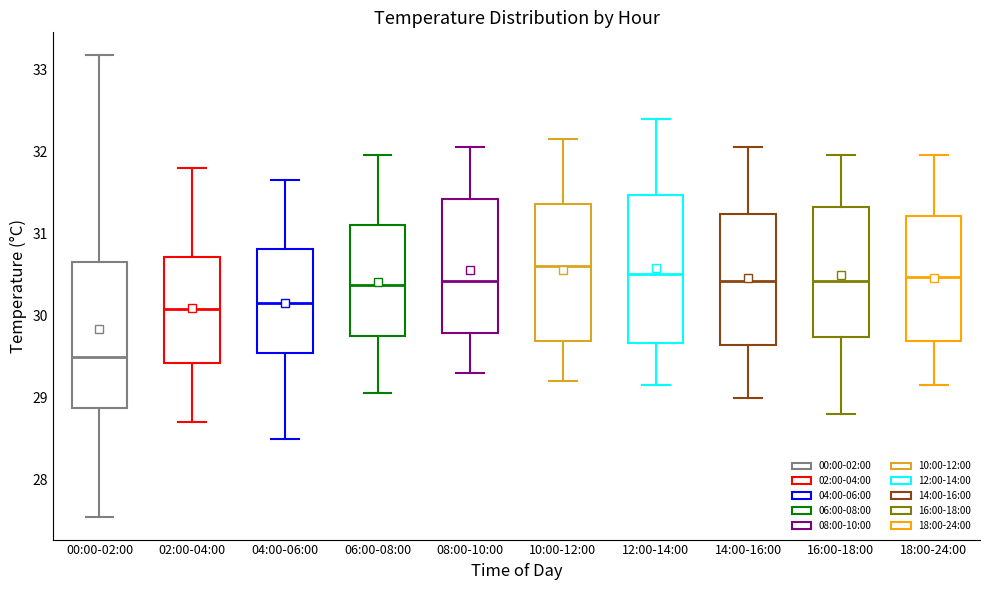

Reading left to right, transcribe this box plot: for each box, give where its median line is, the range the box spans, and where its two whiskers end, as read against the y-axis. The values are not printed on the chart, so give them approximately, as read against the axis.

00:00-02:00: median 29.5, box 28.9 to 30.6, whiskers 27.6 to 33.2
02:00-04:00: median 30.1, box 29.4 to 30.7, whiskers 28.7 to 31.8
04:00-06:00: median 30.2, box 29.5 to 30.8, whiskers 28.5 to 31.7
06:00-08:00: median 30.4, box 29.8 to 31.1, whiskers 29.1 to 32.0
08:00-10:00: median 30.4, box 29.8 to 31.4, whiskers 29.3 to 32.1
10:00-12:00: median 30.6, box 29.7 to 31.4, whiskers 29.2 to 32.2
12:00-14:00: median 30.5, box 29.7 to 31.5, whiskers 29.2 to 32.4
14:00-16:00: median 30.4, box 29.6 to 31.2, whiskers 29.0 to 32.1
16:00-18:00: median 30.4, box 29.7 to 31.3, whiskers 28.8 to 32.0
18:00-24:00: median 30.5, box 29.7 to 31.2, whiskers 29.2 to 32.0